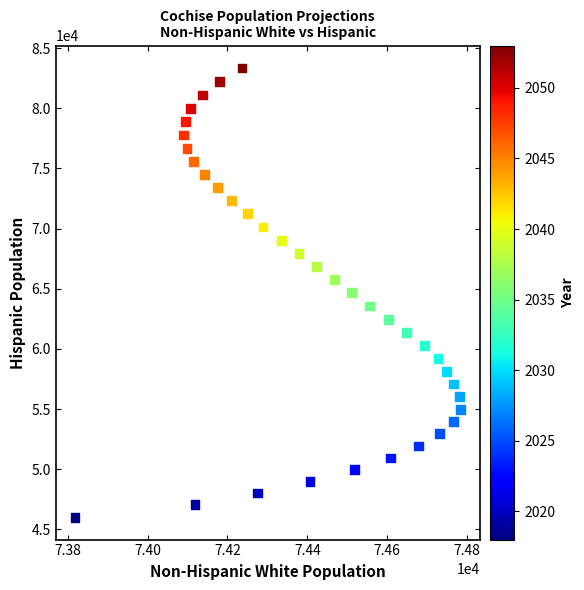

What is the range of Y values (max minus min)?

37338.0